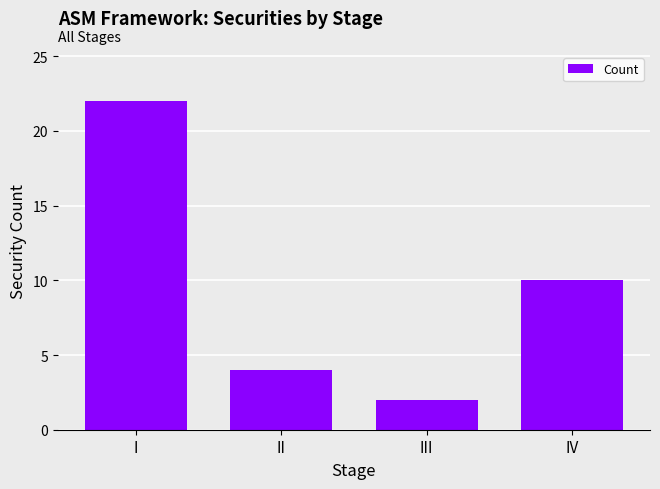

Which has a higher value, III or II?

II